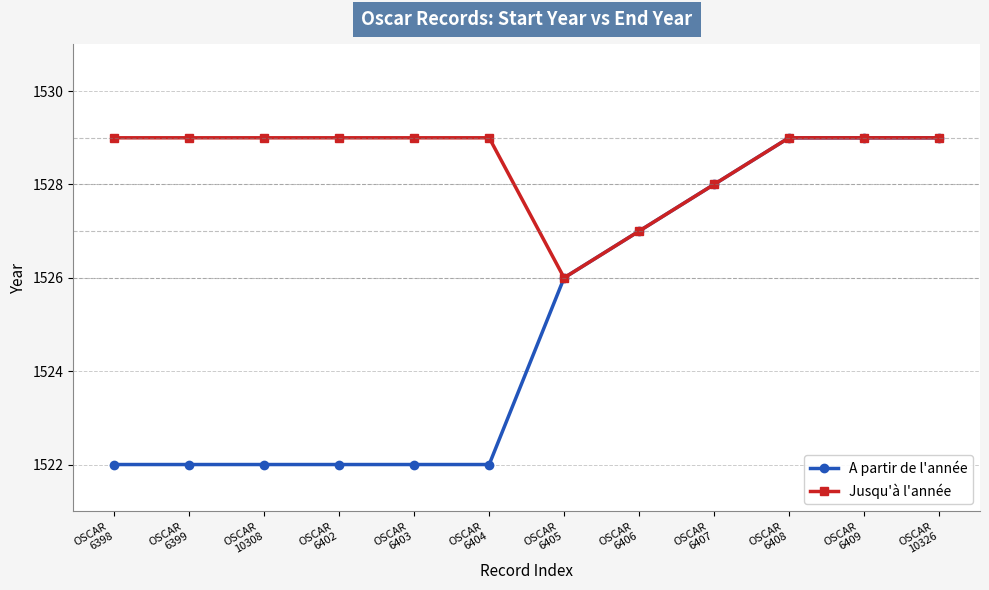

At OSCAR
6402, list the series in order from smallest to largest.

A partir de l'année, Jusqu'à l'année